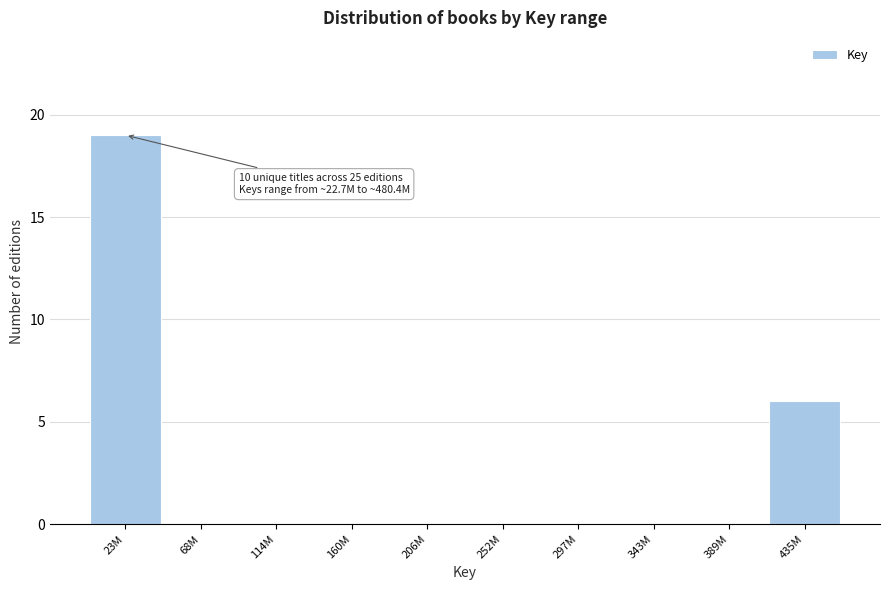

Reading left to right, list all the values displayed in this chart.

23M=19	68M=0	114M=0	160M=0	206M=0	252M=0	297M=0	343M=0	389M=0	435M=6